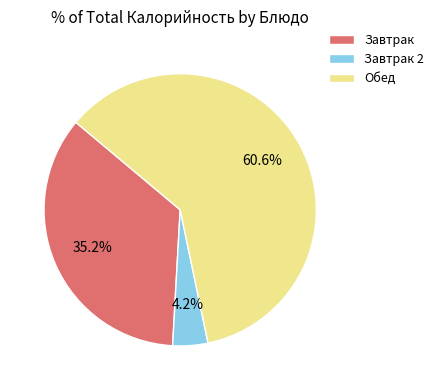

Count the number of slices in the pie.

3